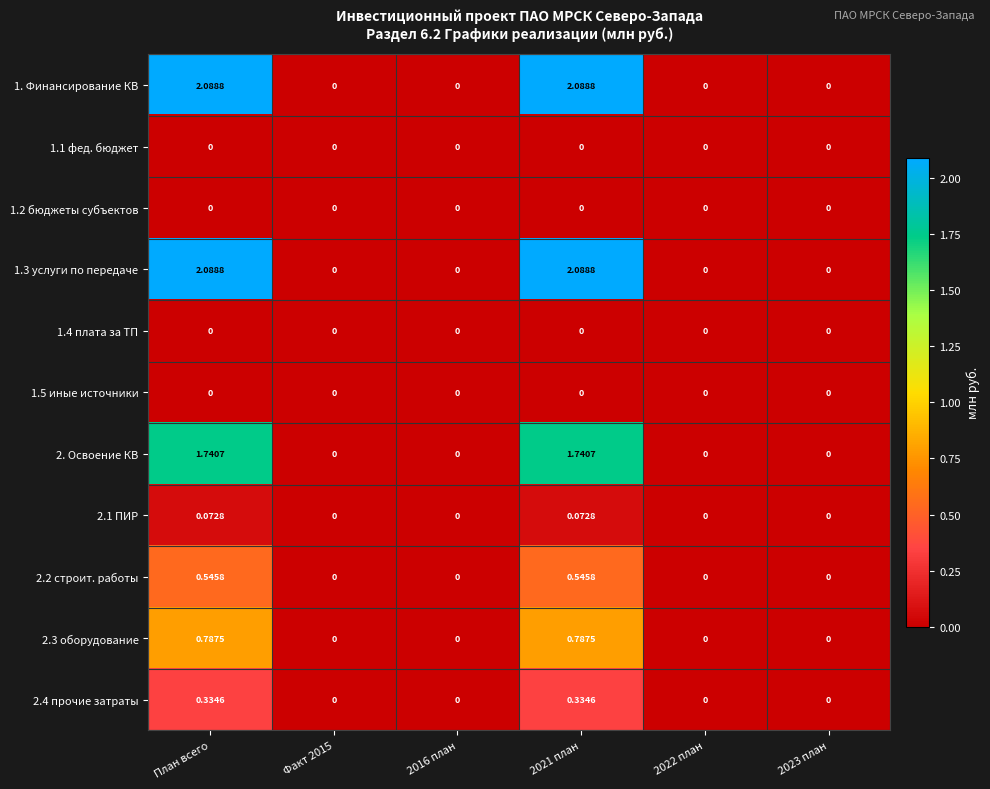

At how many categories does at least one series exceed 0?

2